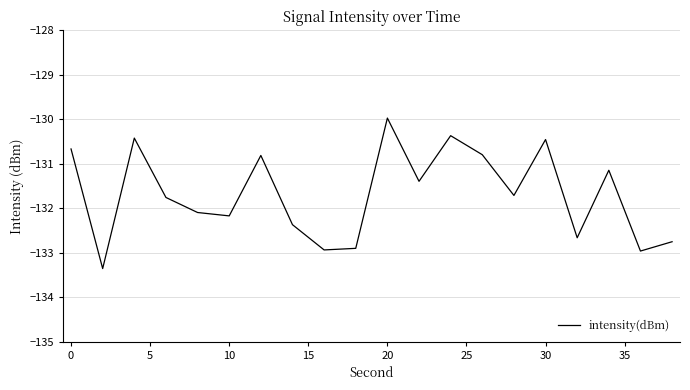

What is the difference between the maximum and minimum values?

3.4